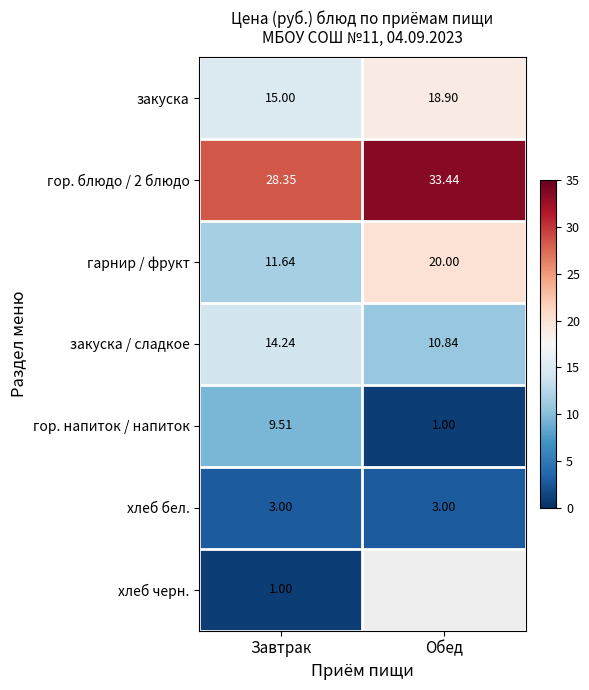

Where does the гор. блюдо / 2 блюдо series first go above 33?

Обед